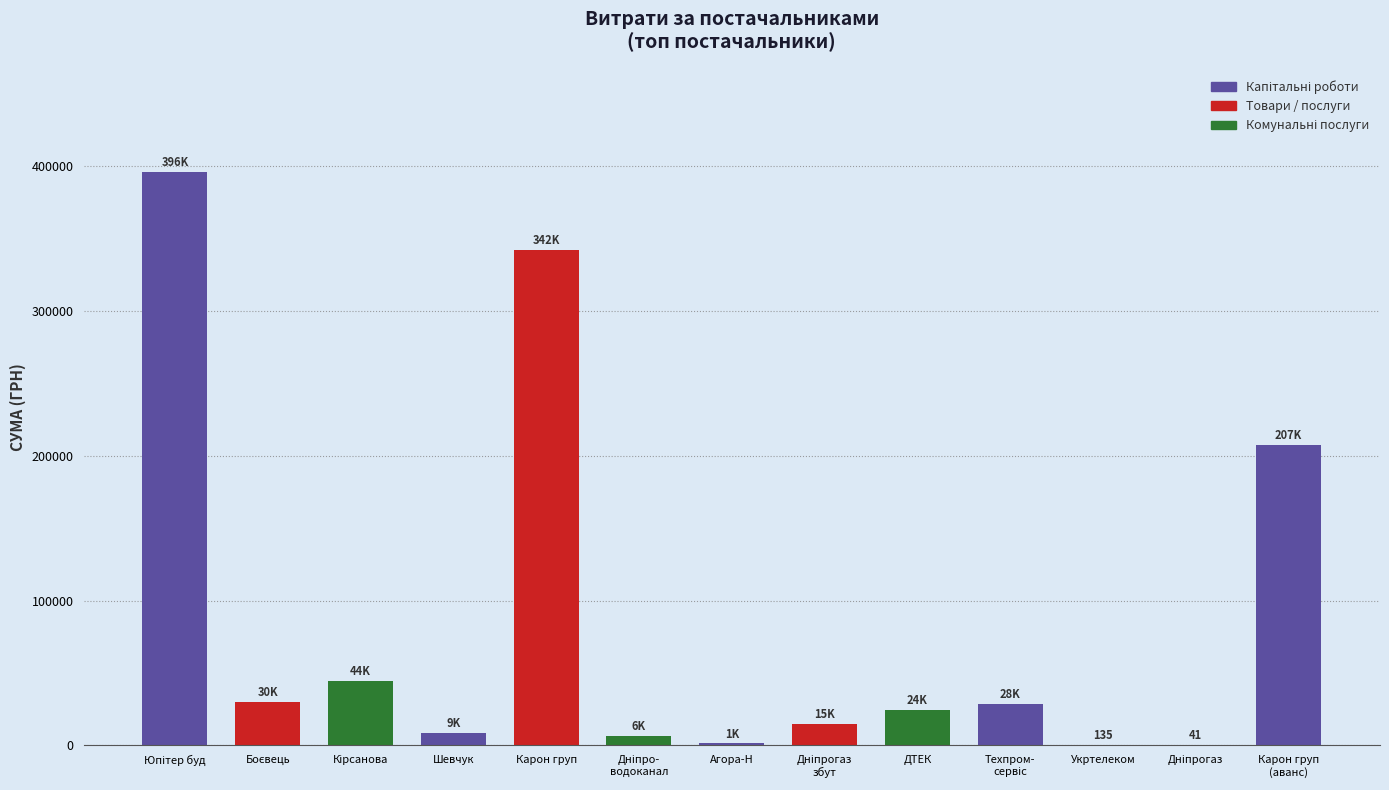

What is the greatest value displayed?

395877.6